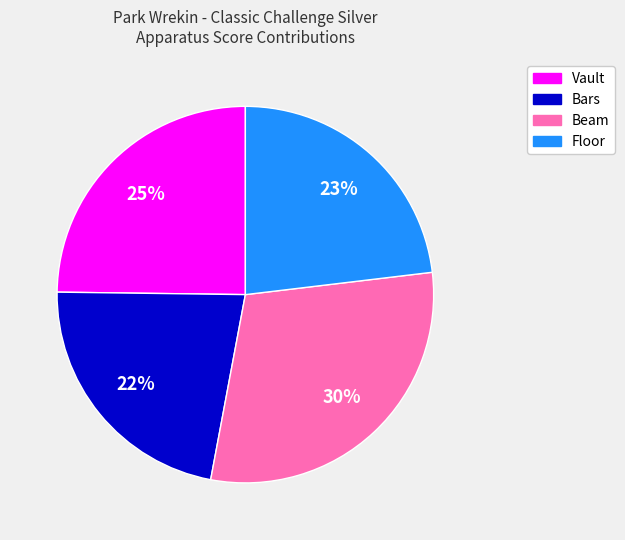

Which slice is the smallest?

Bars